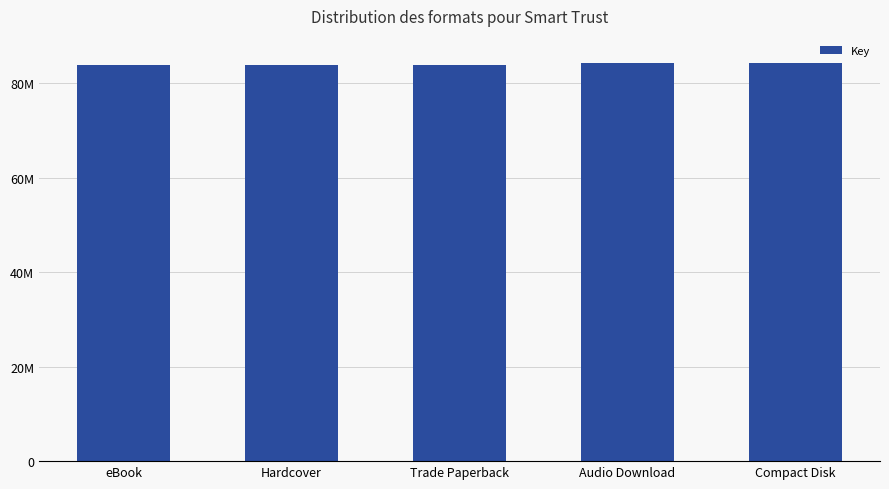

Reading right to left, extract all data points from this chart.

84346849	84346849	83908870	83908870	83908870